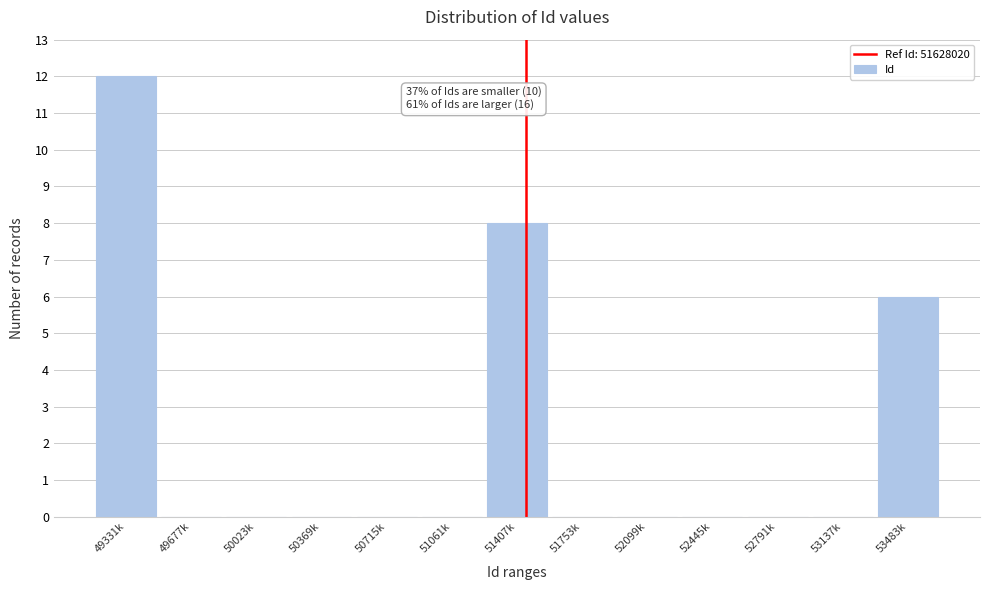

Reading left to right, extract all data points from this chart.

49331k=12	49677k=0	50023k=0	50369k=0	50715k=0	51061k=0	51407k=8	51753k=0	52099k=0	52445k=0	52791k=0	53137k=0	53483k=6